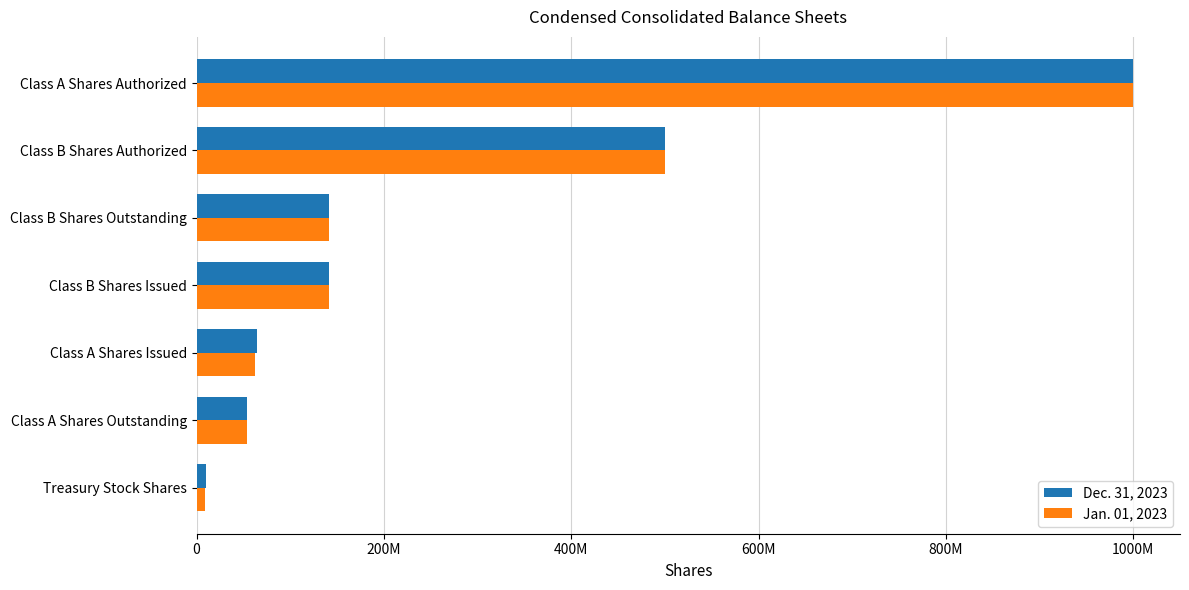

What are all the series names shown in the legend?

Dec. 31, 2023, Jan. 01, 2023